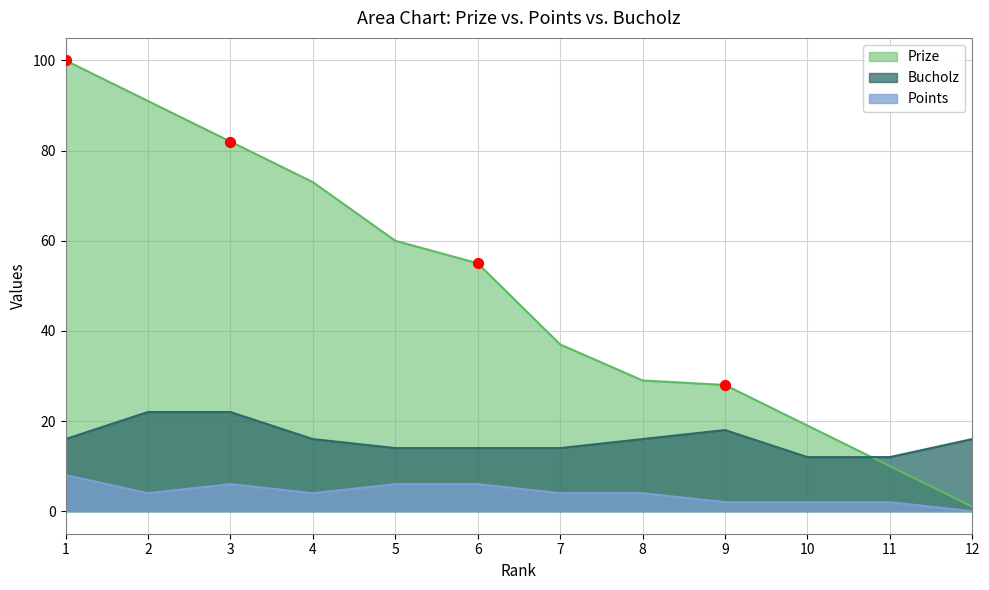

What is the total value across all series at 5?

80